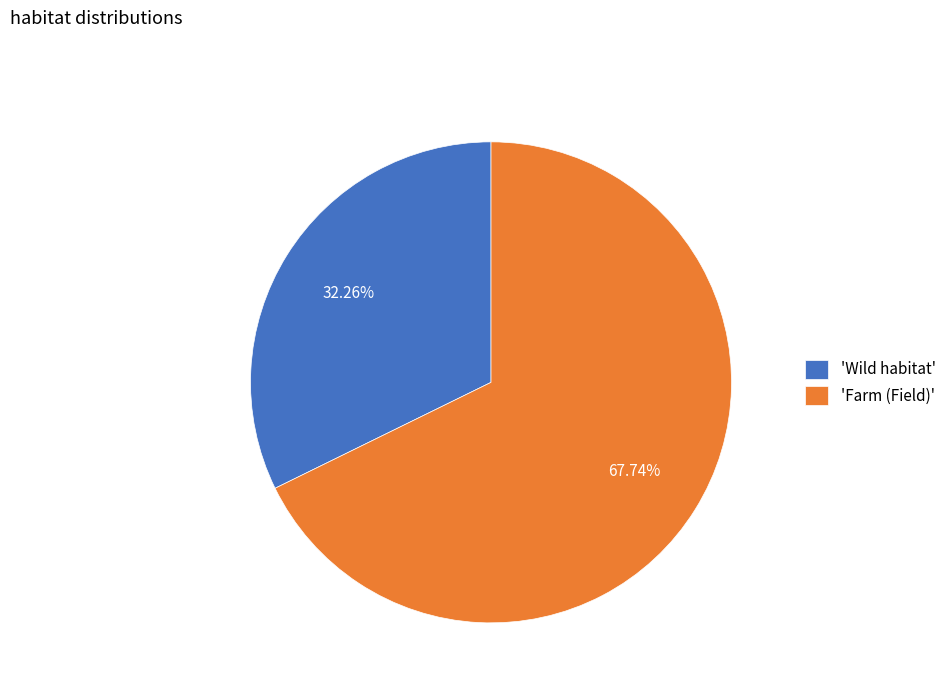

Does 'Farm (Field)' represent more than half of the total?

Yes